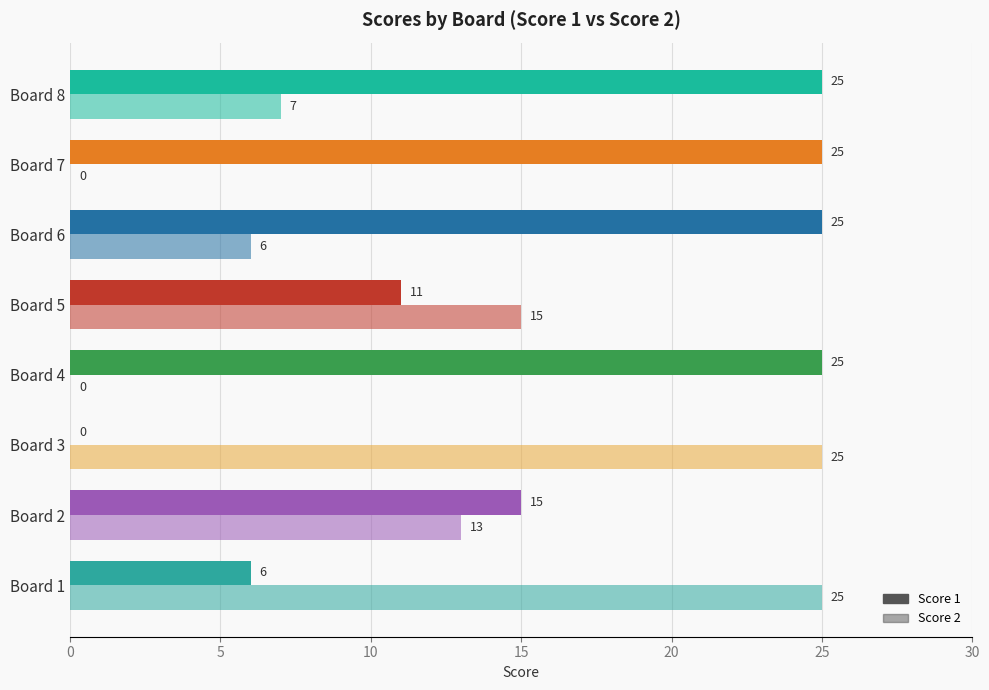

Which series has the widest spread of values?

Score 1